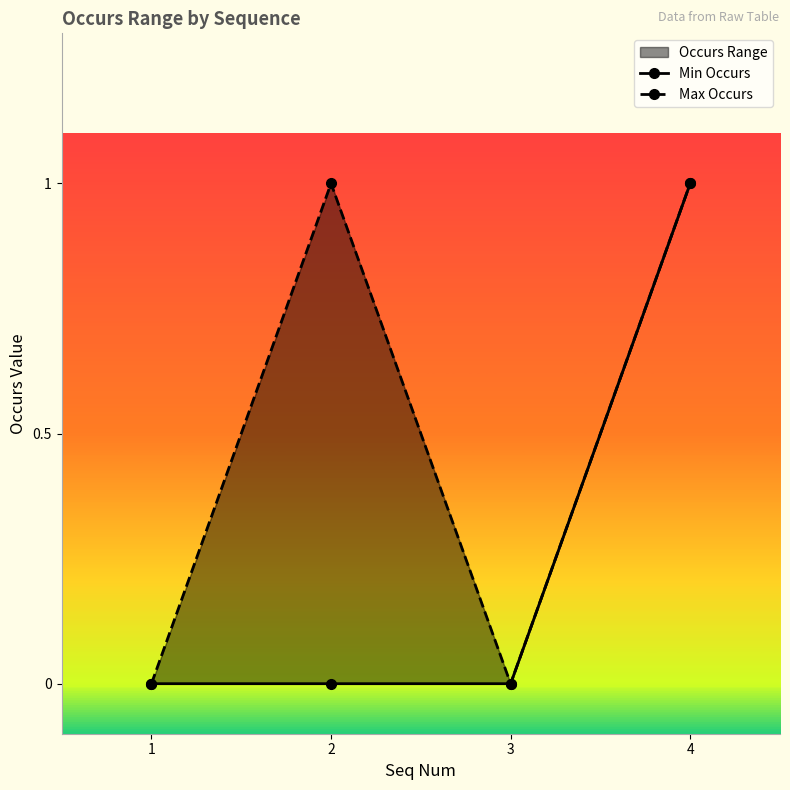

How many categories are shown in the chart?

4